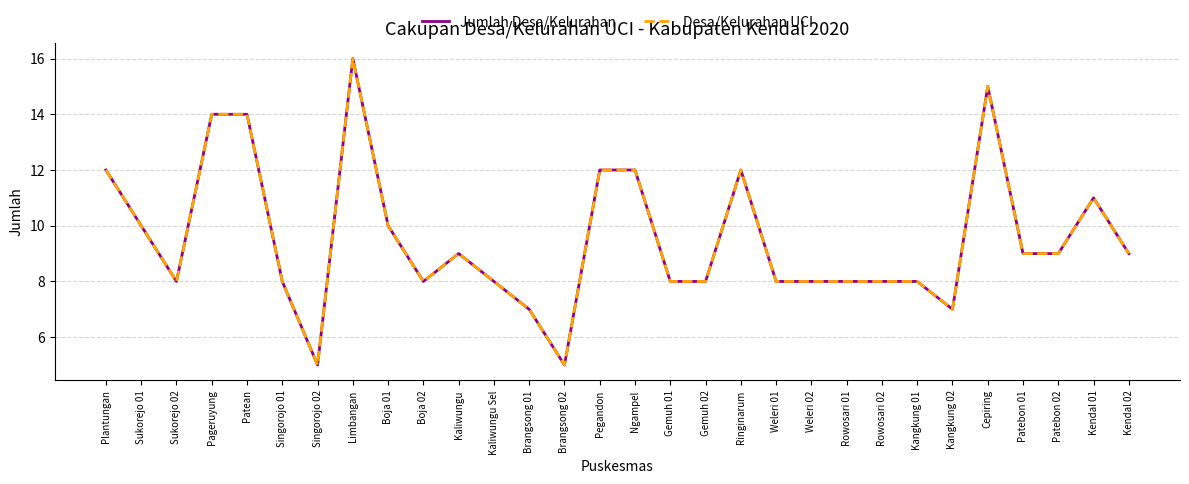

Does the chart display data point markers on the line(s)?

No